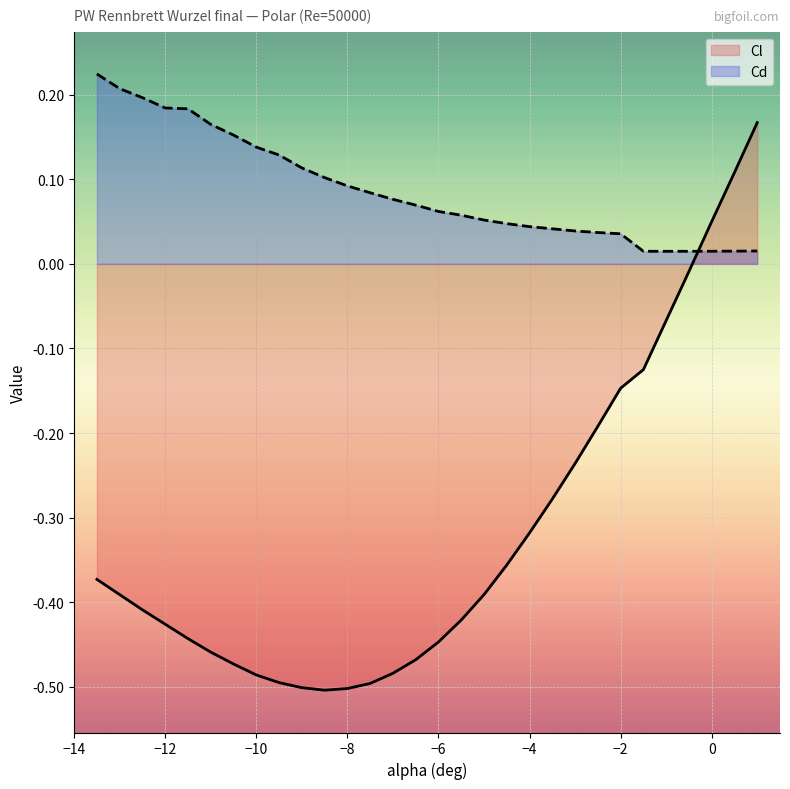

True or false: Cd and Cl cross at least once.

True